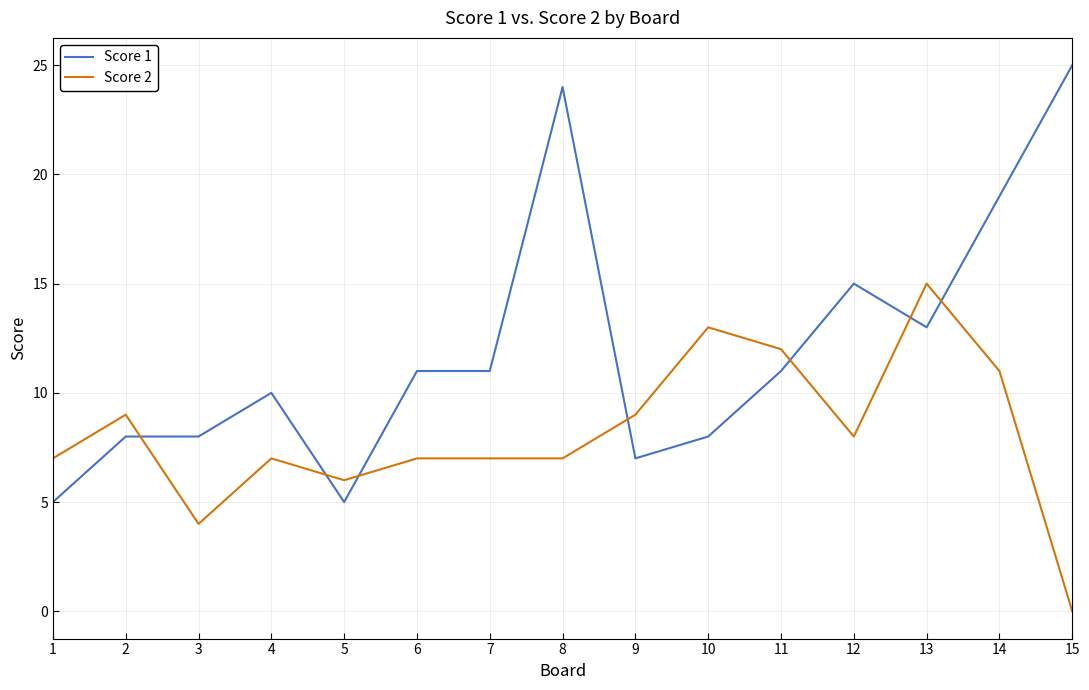

Is it true that Score 2 equals 13 at 2?

False